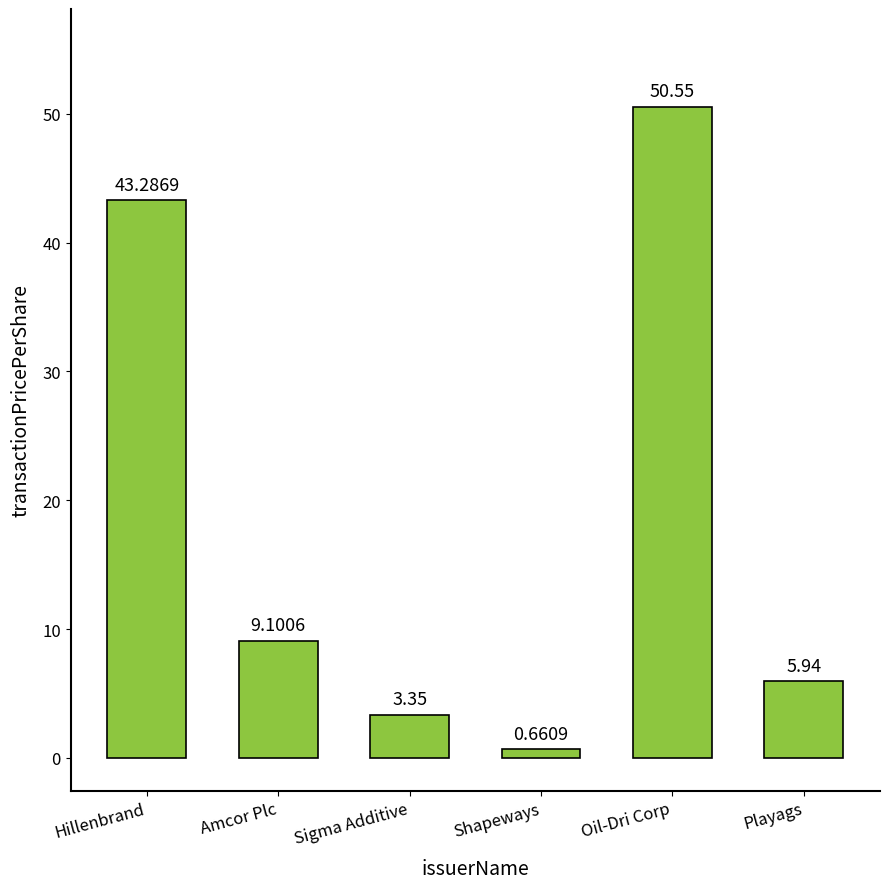

Rank the categories by value from lowest to highest.

Shapeways, Sigma Additive, Playags, Amcor Plc, Hillenbrand, Oil-Dri Corp